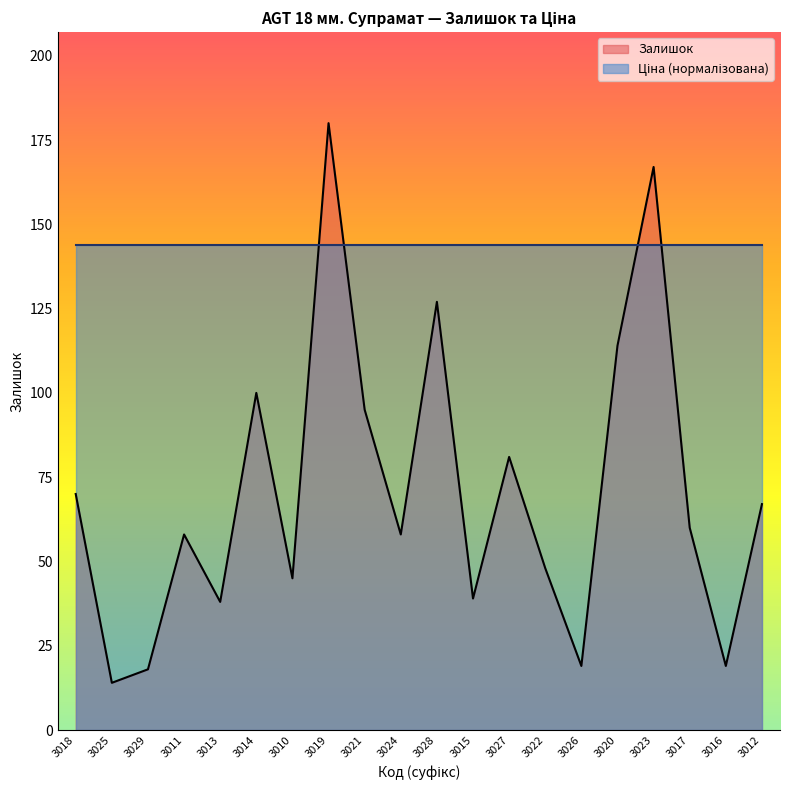

Where does the data first go above 60?

3018